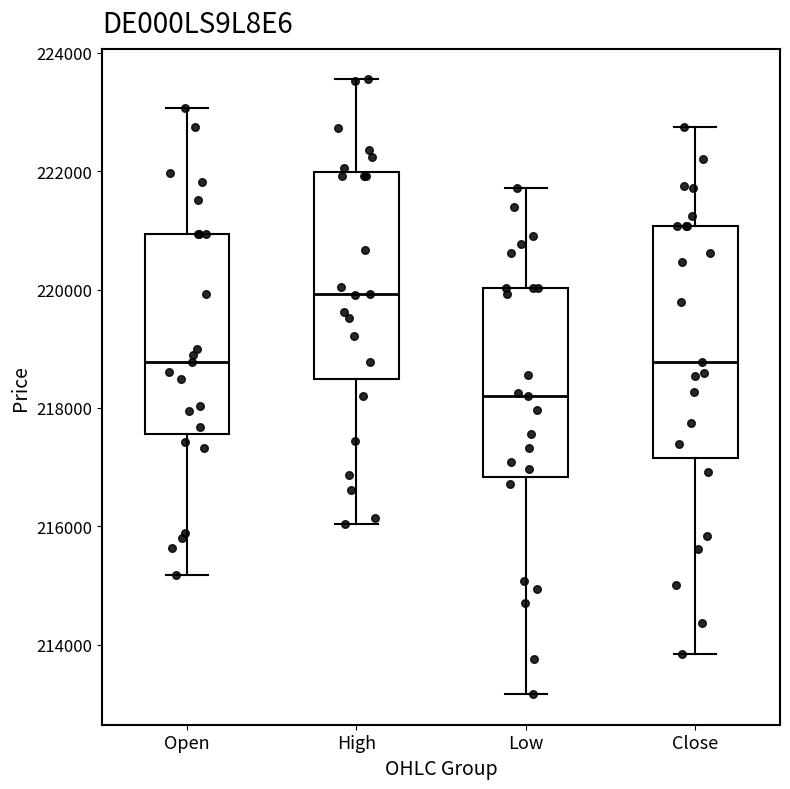

Where is the lower edge of the box for Open on the y-axis? The values are not printed on the chart, so give them approximately, as read against the axis.

217600